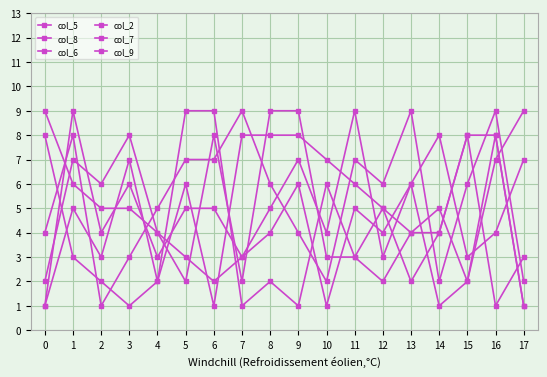

What is the difference between the maximum and second lowest values in the col_6 series?

8